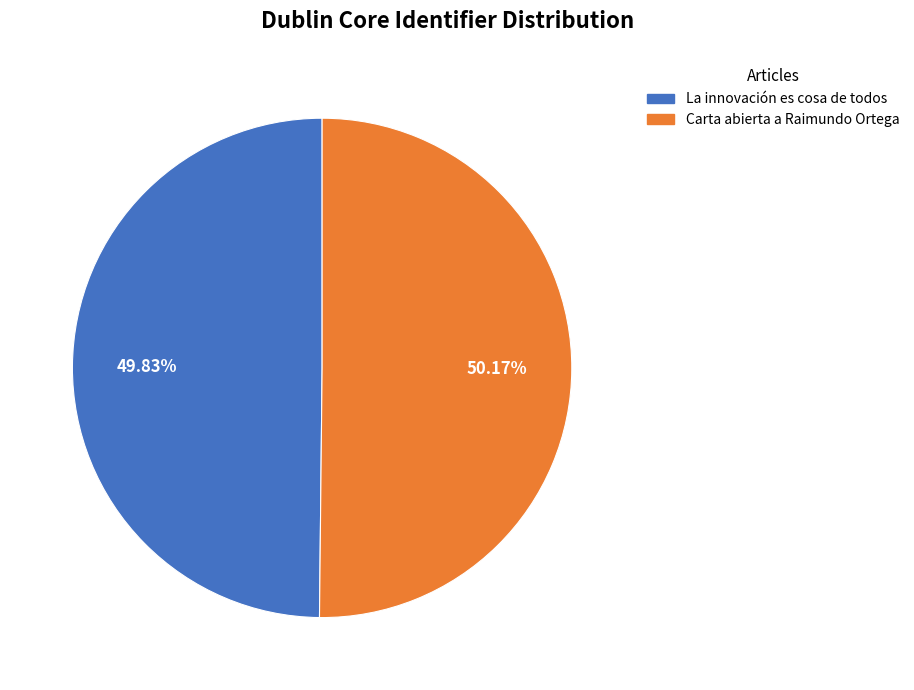

The La innovación es cosa de todos slice represents 50% of the pie. True or false?

True